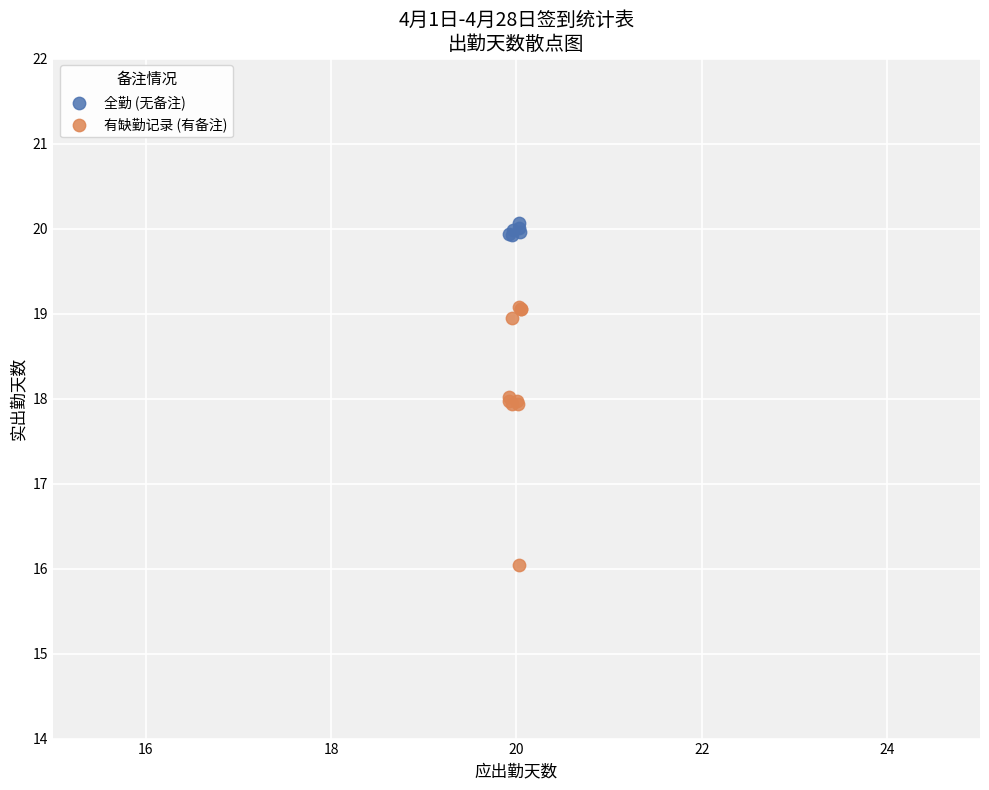

Which series reaches the maximum Y coordinate?

全勤 (无备注)